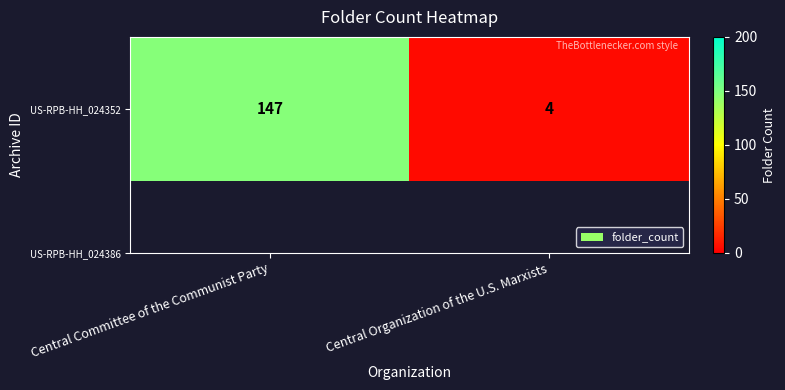

List the labels in order of value, largest first.

Central Committee of the Communist Party, Central Organization of the U.S. Marxists